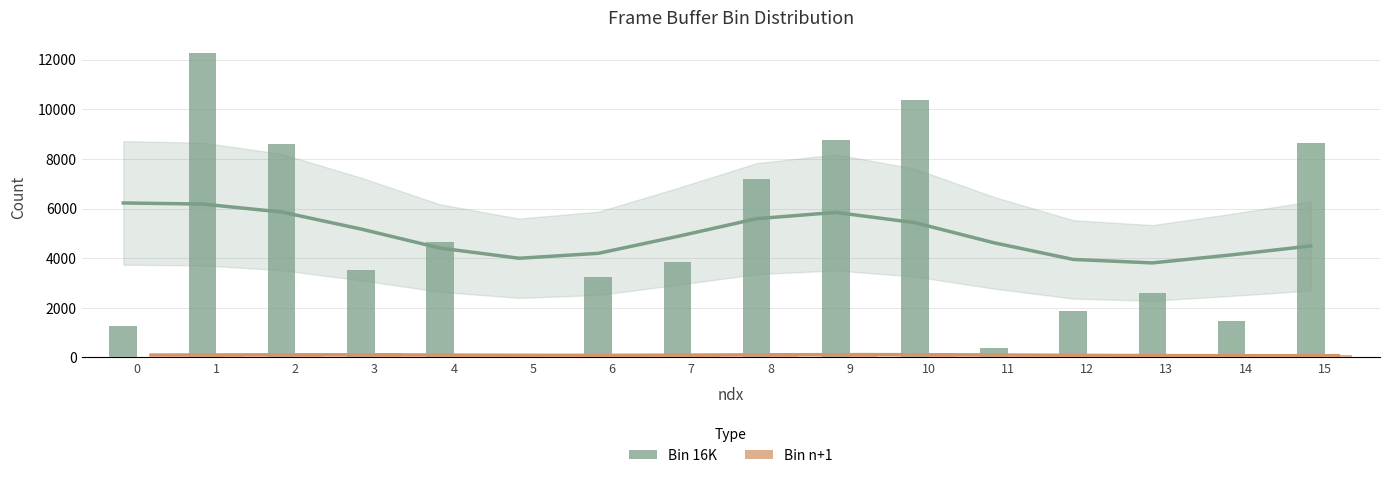

At which label is Bin n+1 closest to 95?

15